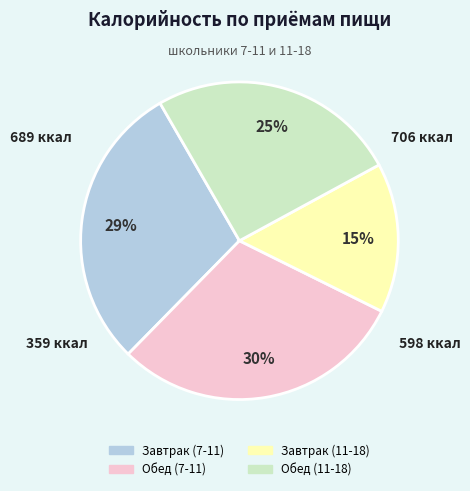

Which has a higher value, Завтрак (11-18) or Обед (7-11)?

Обед (7-11)